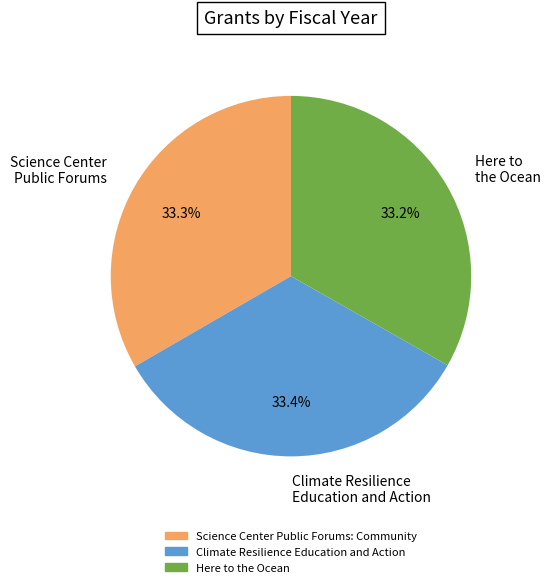

What percentage do Science Center Public Forums: Community and Here to the Ocean together represent?

66.6%